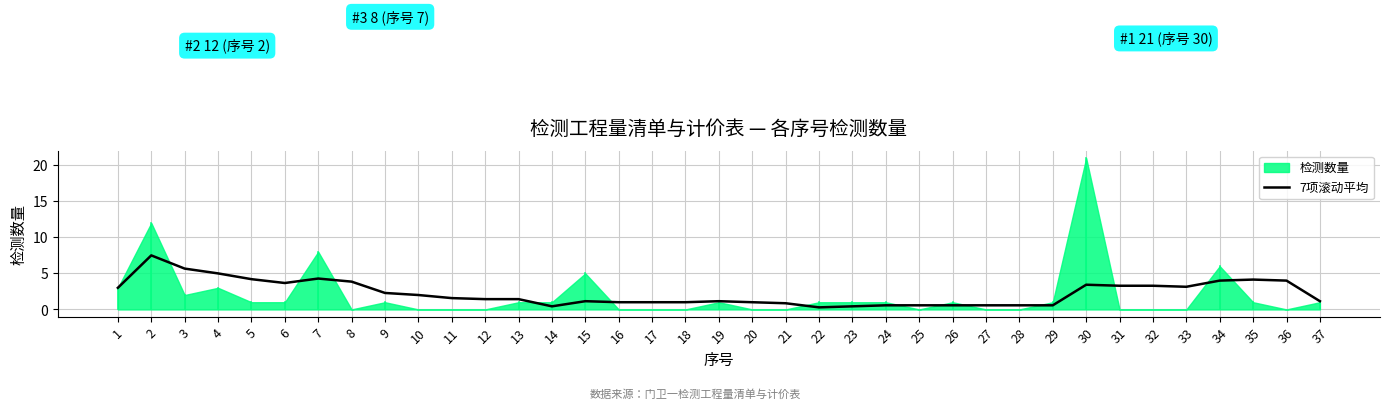

What is the highest value of the 7项滚动平均 series?

7.5